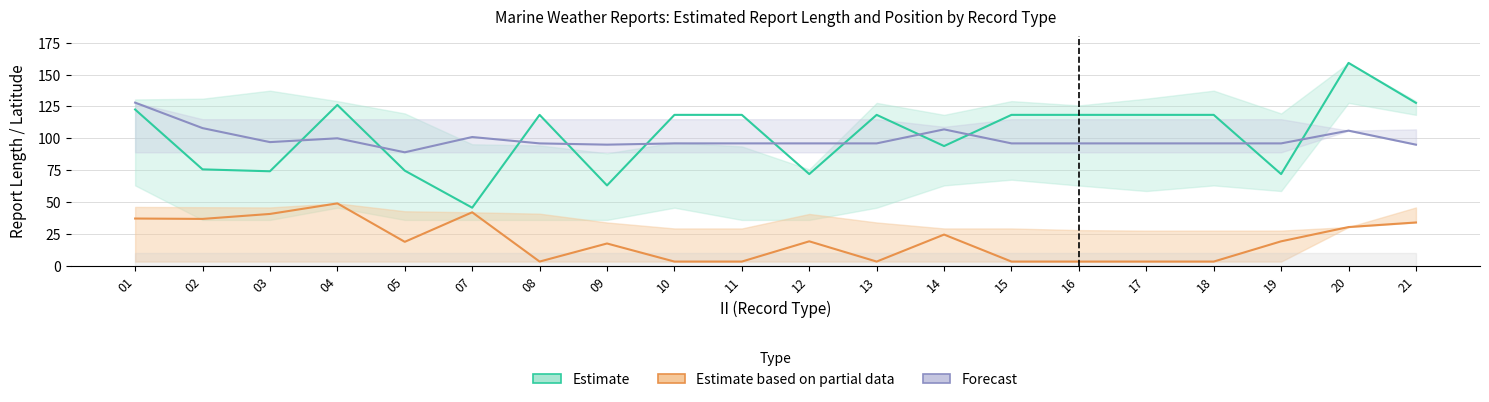

What is the difference between the second highest and minimum values in the Estimate series?

82.3